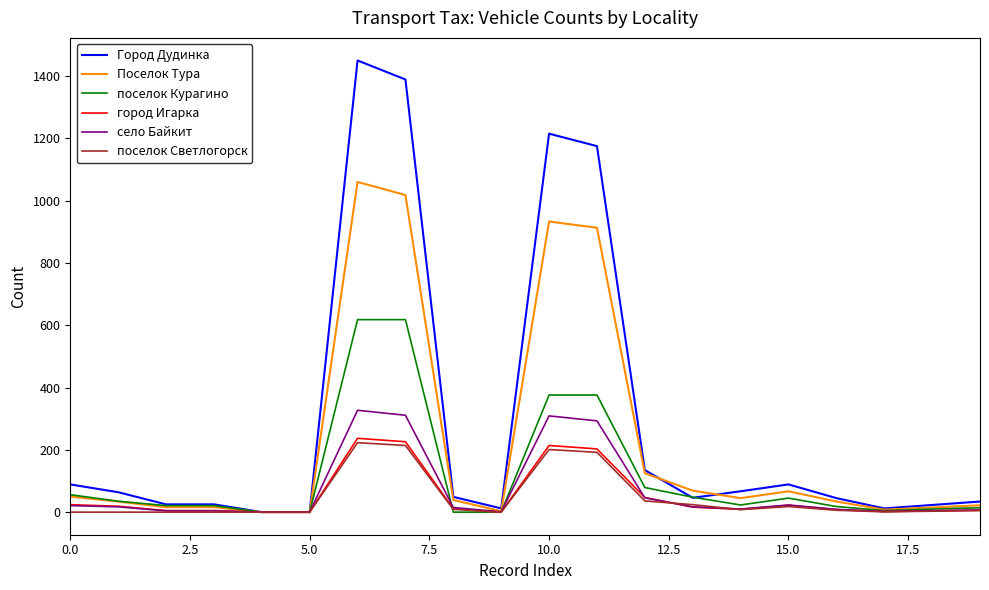

What is the maximum value shown in the chart?

1450